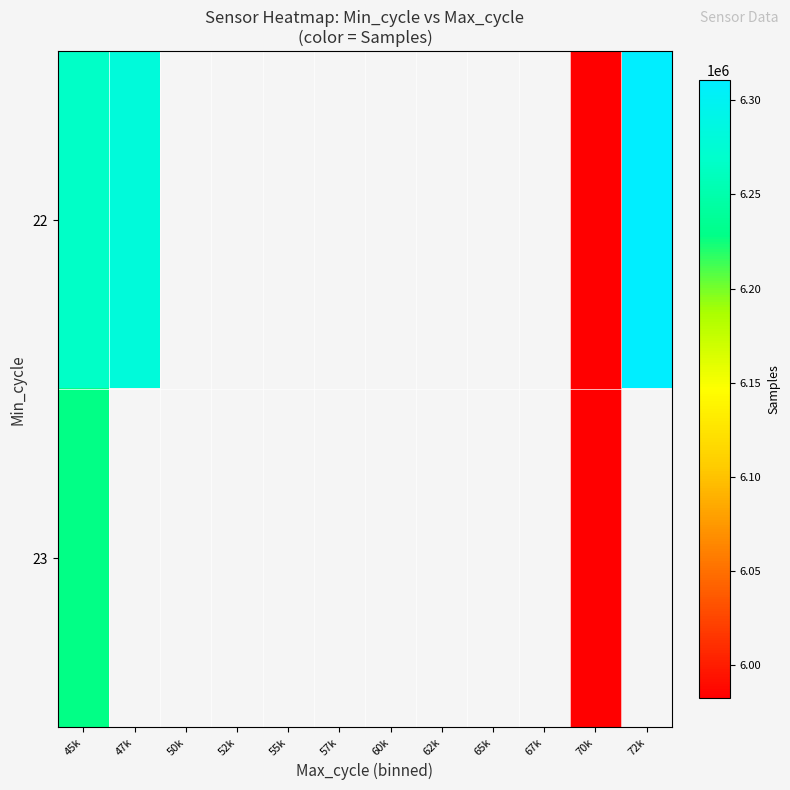

Which series has the largest range (max minus min)?

22